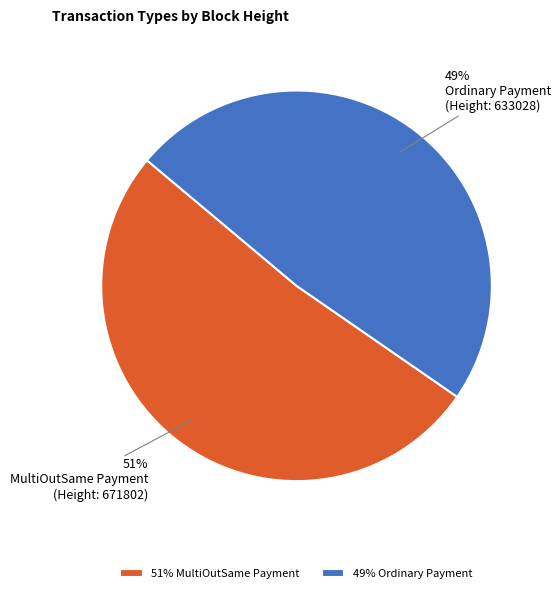

Count the number of slices in the pie.

2